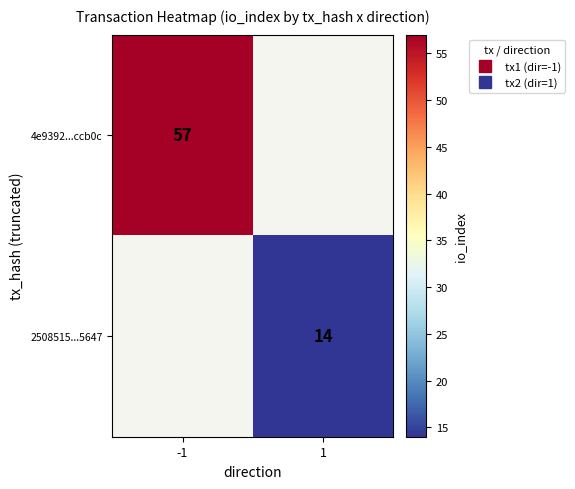

At 1, list the series in order from largest to smallest.

4e9392...ccb0c, 2508515...5647